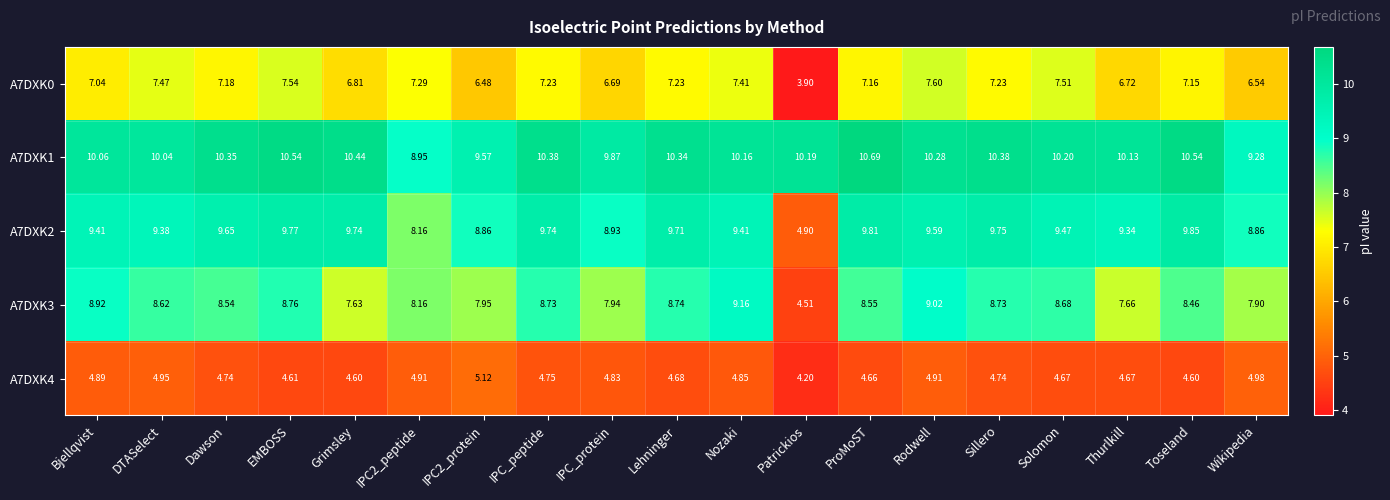

Where does the A7DXK1 series first go above 10?

Bjellqvist